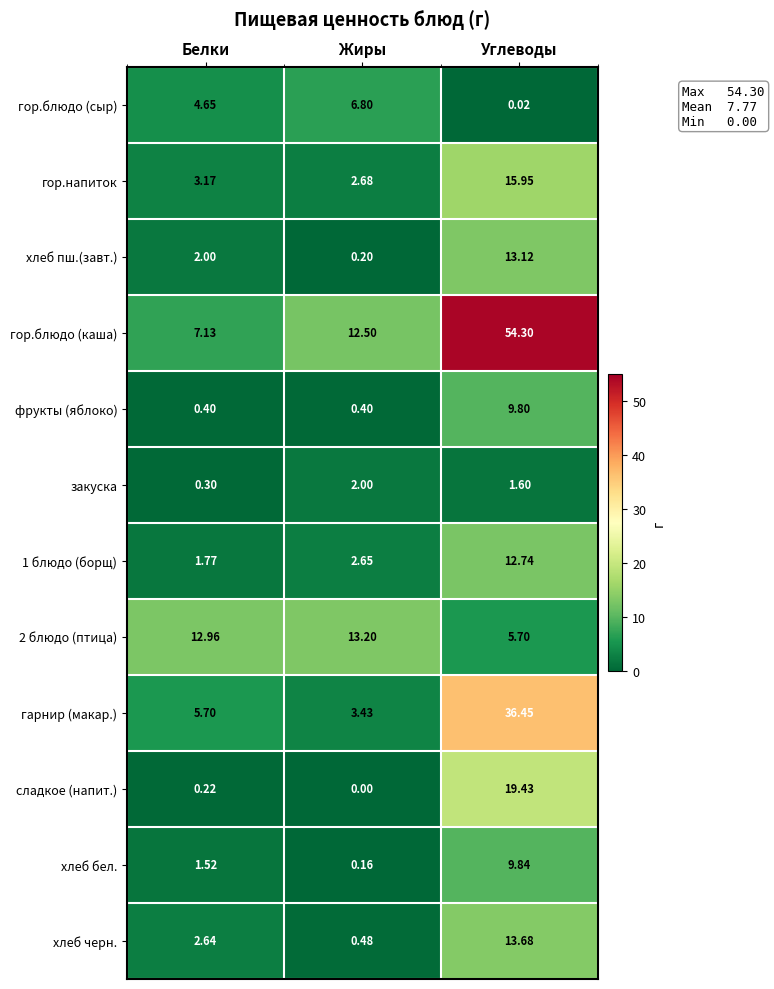

Which series changed the most between Жиры and Углеводы?

гор.блюдо (каша)